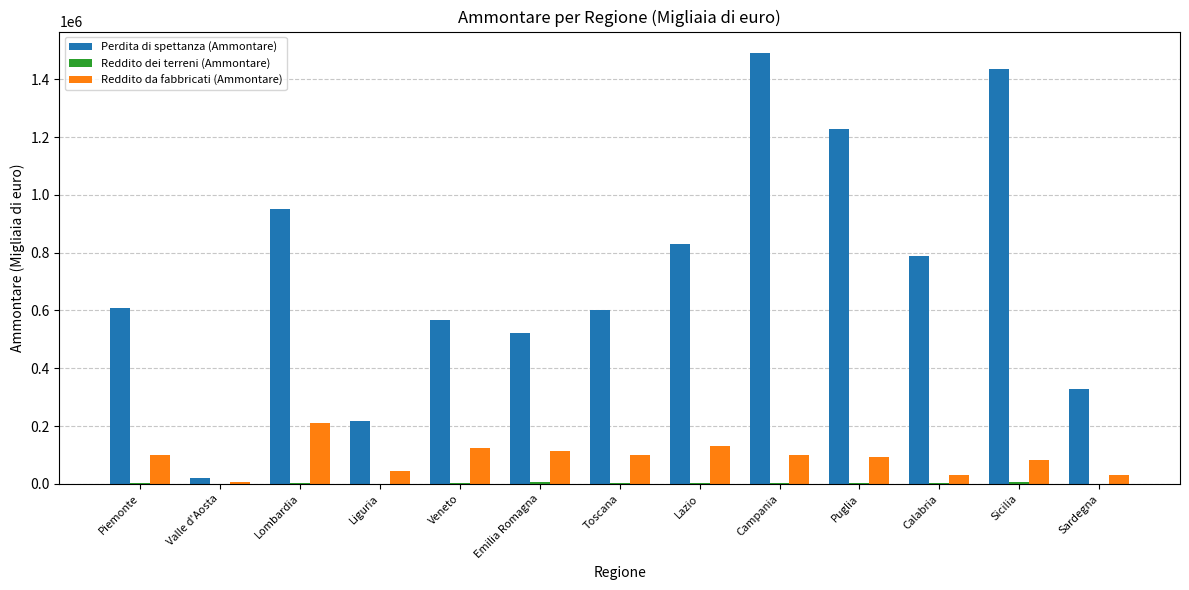

The Perdita di spettanza (Ammontare) series shows 788991 at Calabria. True or false?

True